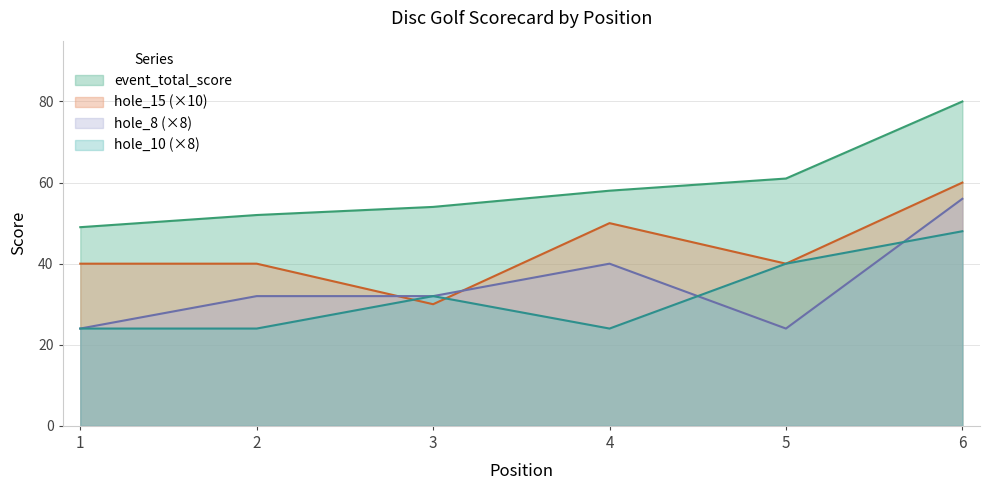

At 3, list the series in order from largest to smallest.

event_total_score, hole_8, hole_10, hole_15